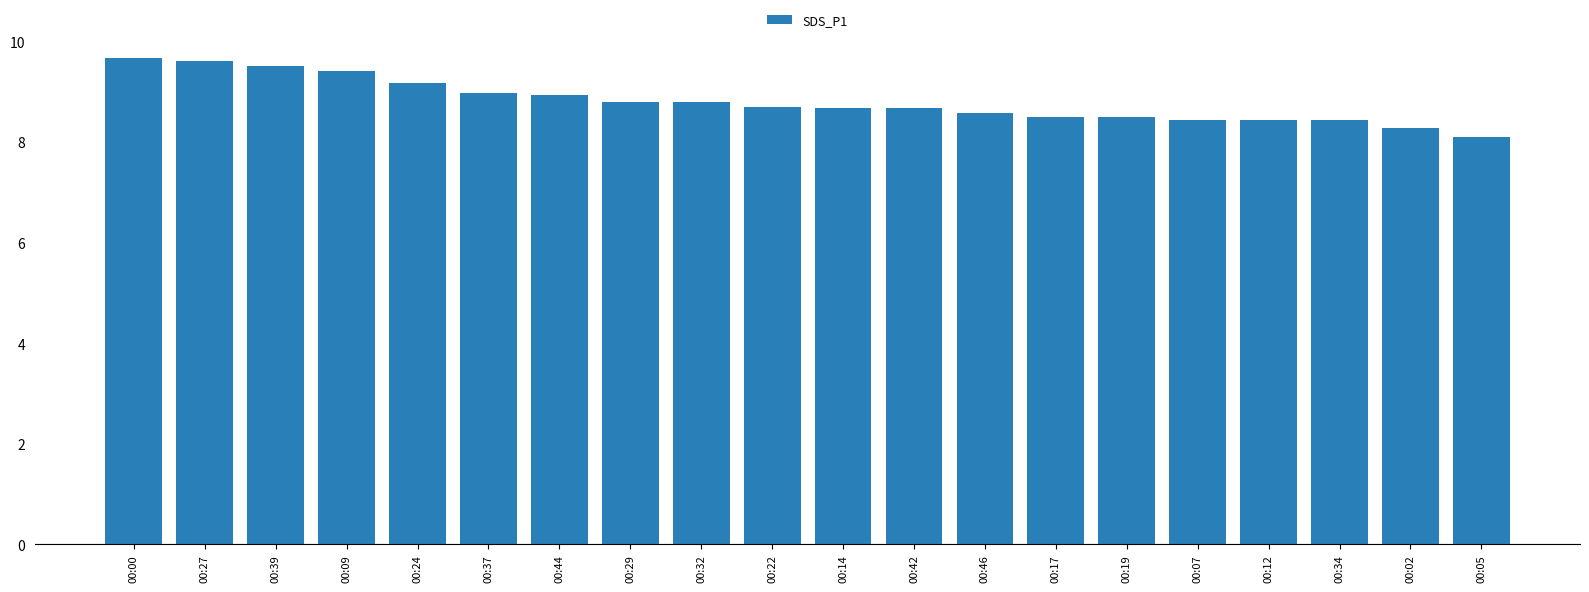

At which label is the value closest to 8?

00:05